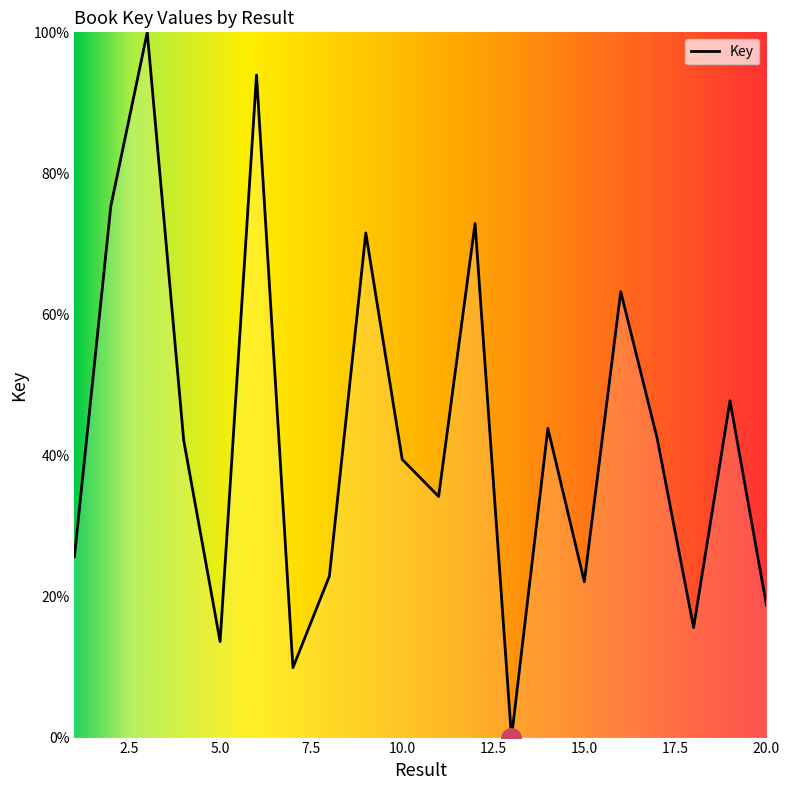

What is the greatest value displayed?

100.0